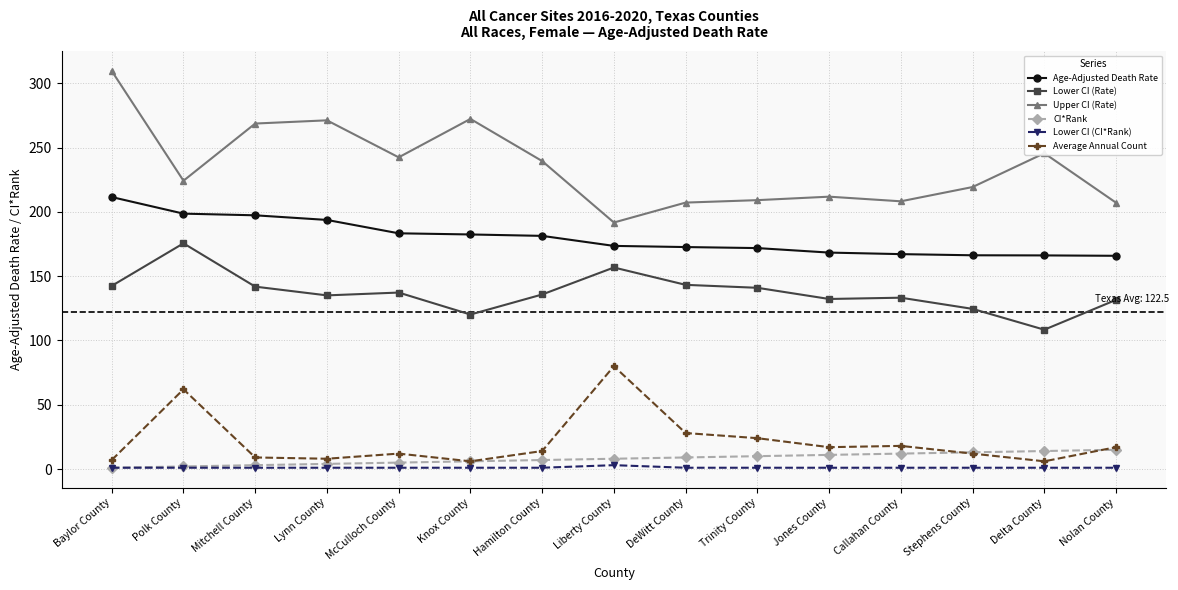

At how many categories does at least one series exceed 259?

4